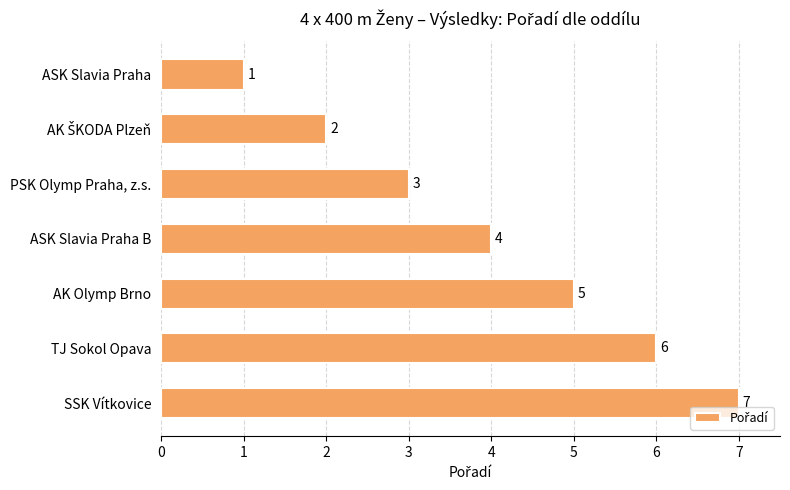

Which has a higher value, SSK Vítkovice or PSK Olymp Praha, z.s.?

SSK Vítkovice